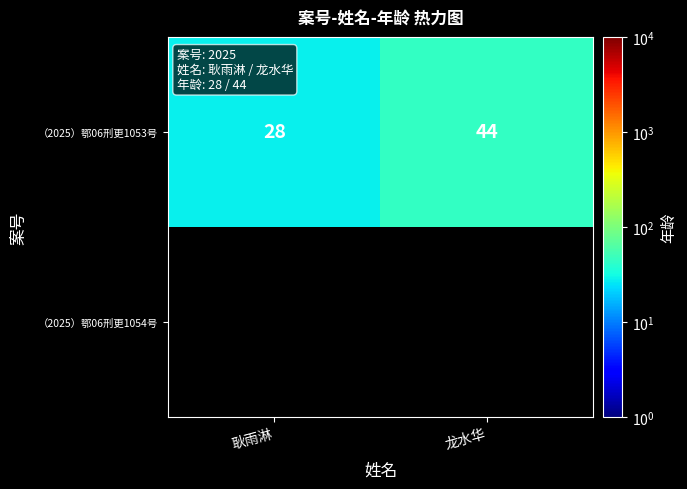

What is the sum of all （2025）鄂06刑更1053号 values?

72